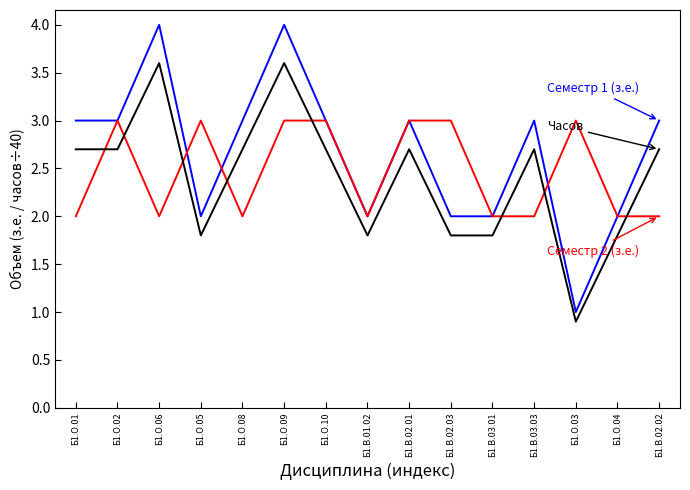

What is the spread (max minus min) of values at Б1.О.01?

1.0